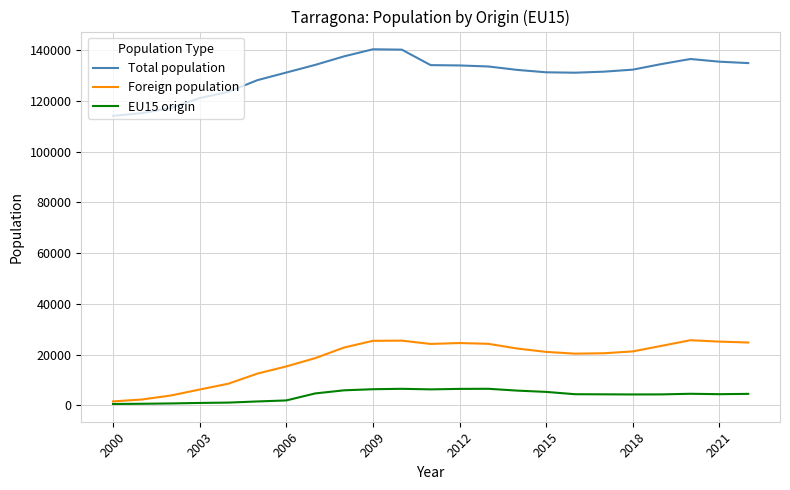

True or false: Foreign population and Total population intersect in this chart.

False